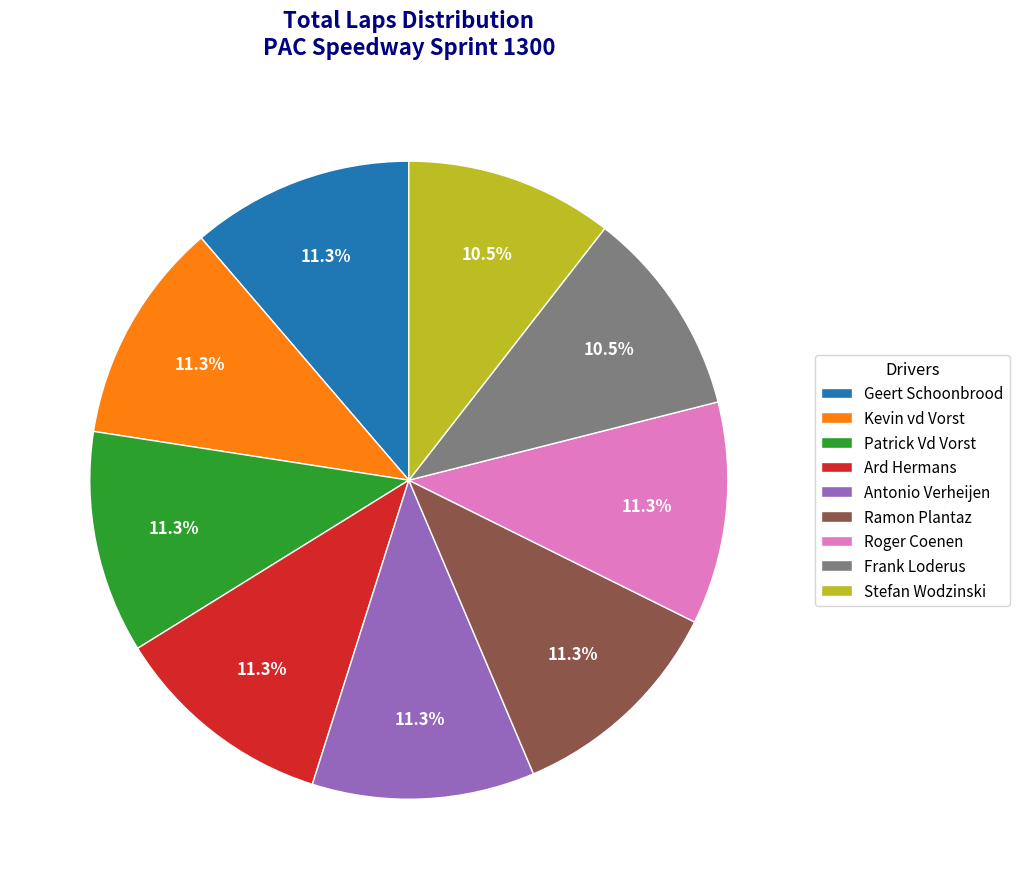

To the nearest percent, what is the combined percentage of Roger Coenen and Ramon Plantaz?

23%